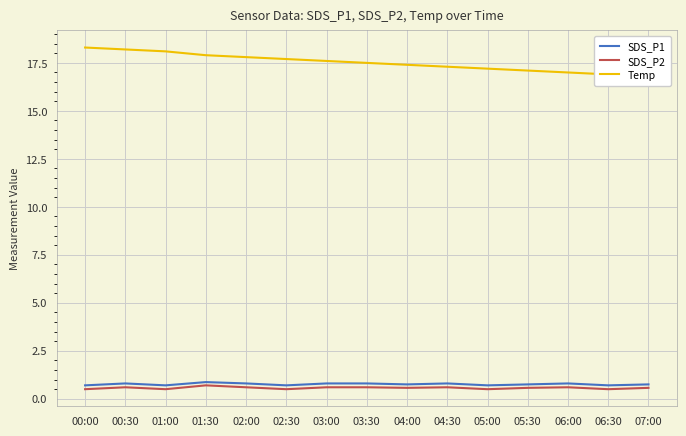

What is the difference between the Temp values at 06:00 and 06:30?

0.1